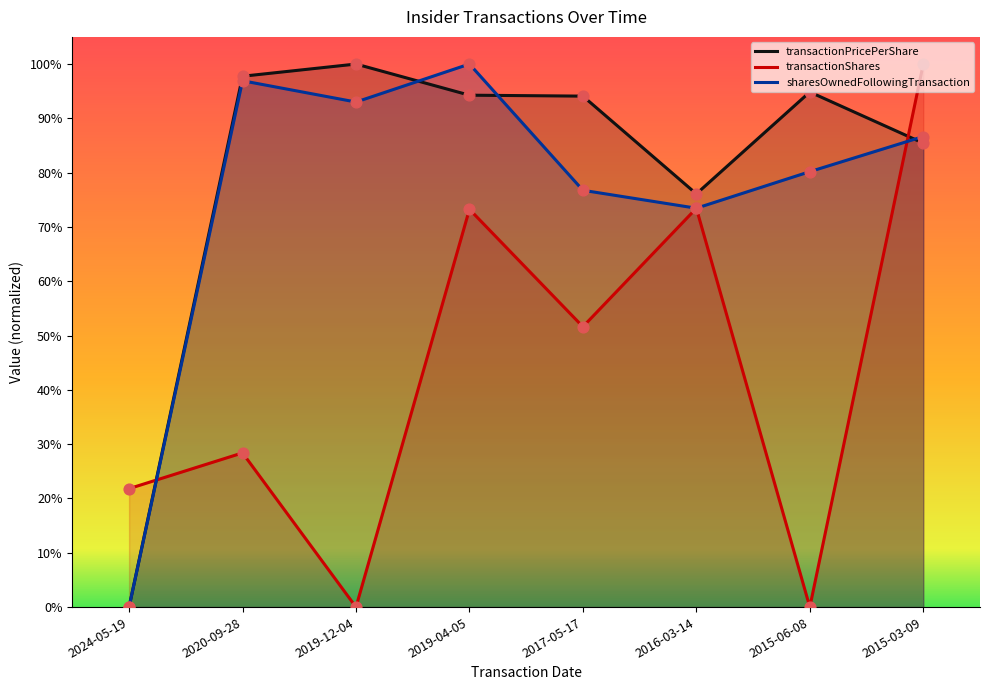

What is the total value across all series at 2015-06-08?

1.8